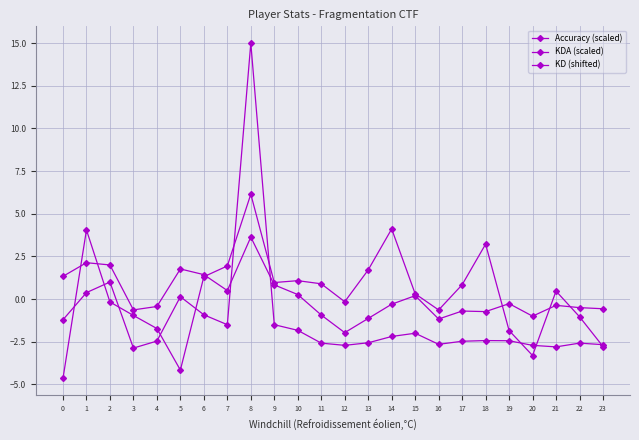

Is this an area chart (filled region under the line)?

No